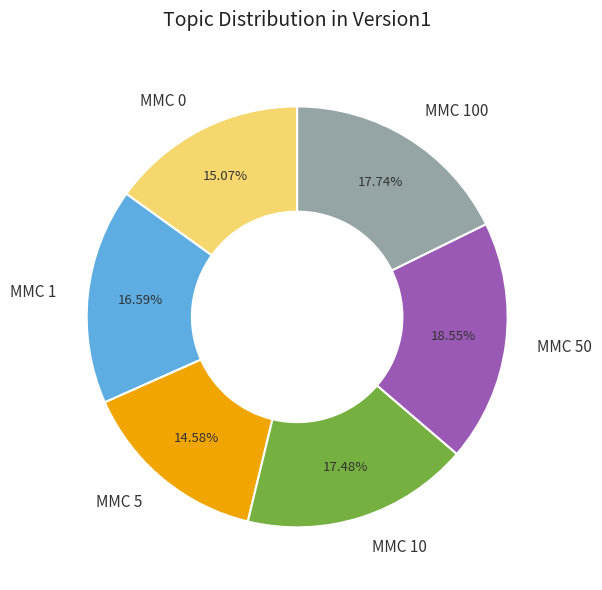

Between MMC 0 and MMC 10, which is larger?

MMC 10